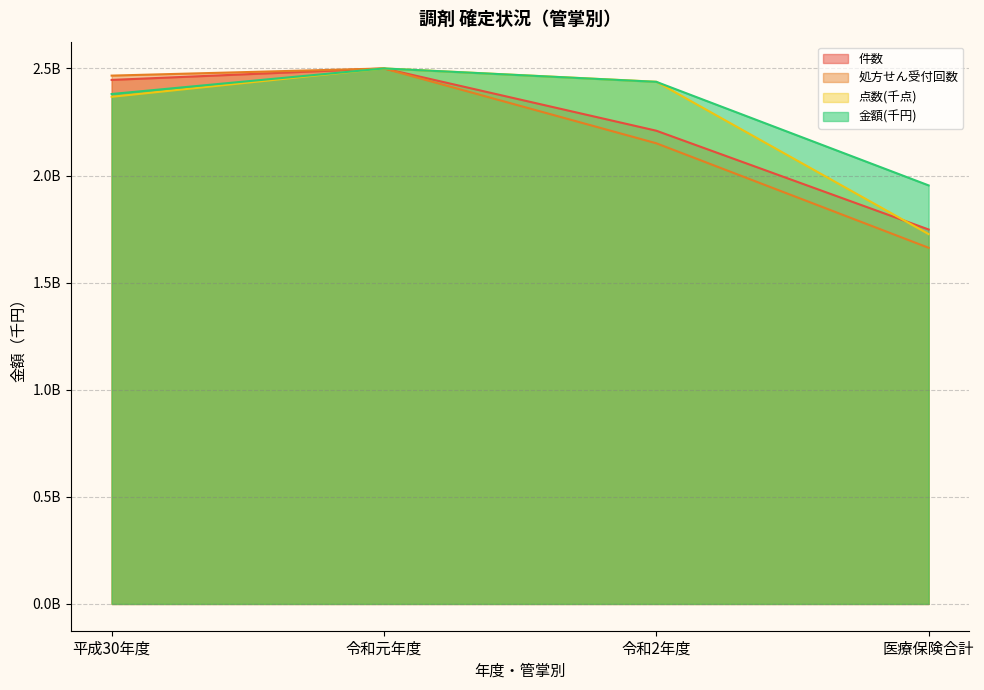

What is the label of the 4th point from the left?

医療保険合計